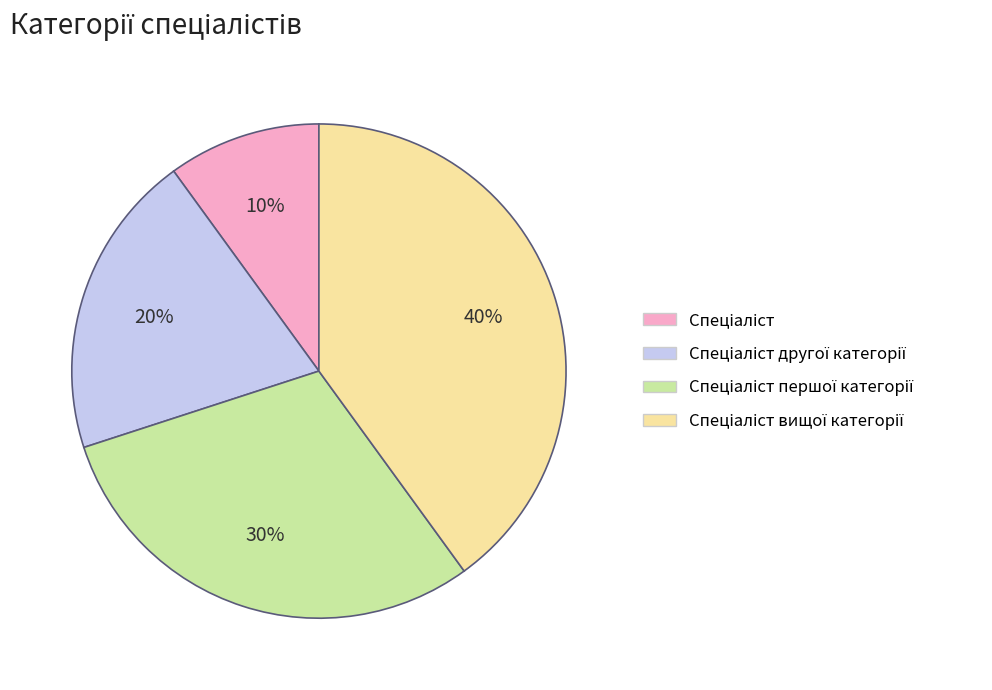

To the nearest percent, what is the difference between the largest and smallest slice percentages?

30%